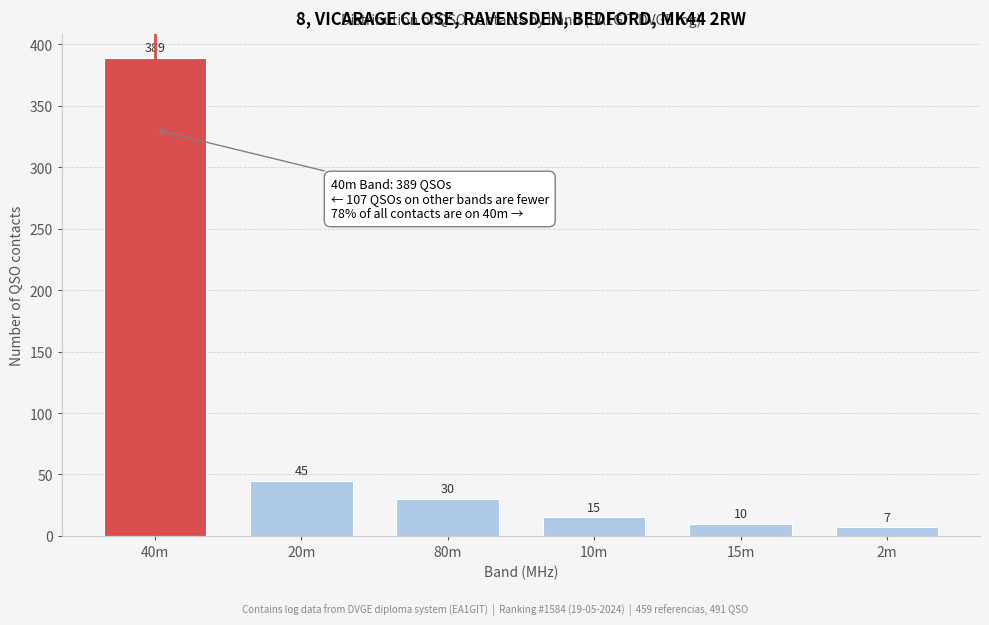

Reading right to left, what are all the values shown in this chart?

2m=7	15m=10	10m=15	80m=30	20m=45	40m=389